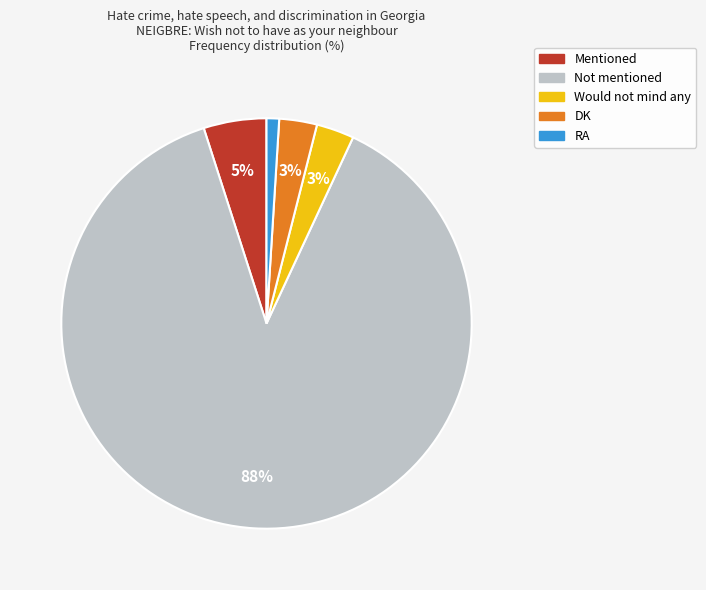

To the nearest percent, what is the difference between the DK and RA slice percentages?

2%